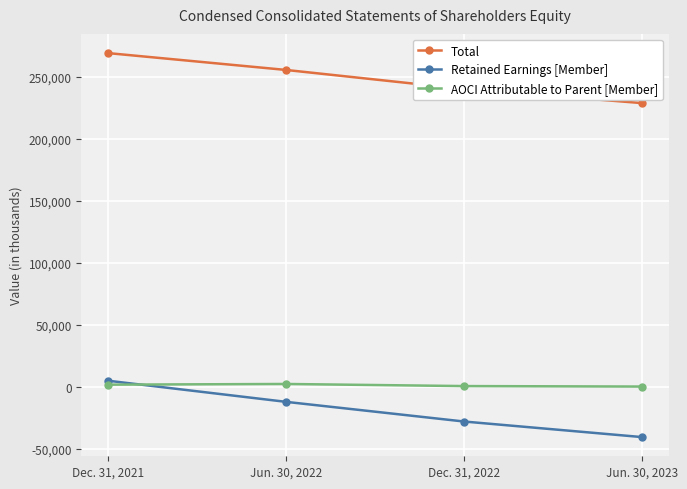

What is the label of the 1st point from the left?

Dec. 31, 2021